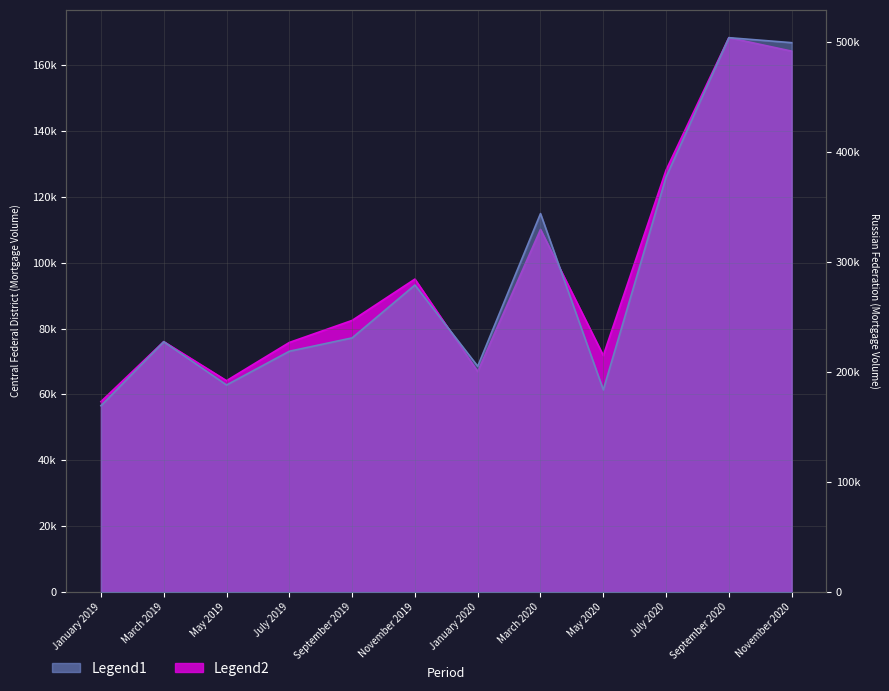

What is the label of the 1st point from the right?

November 2020